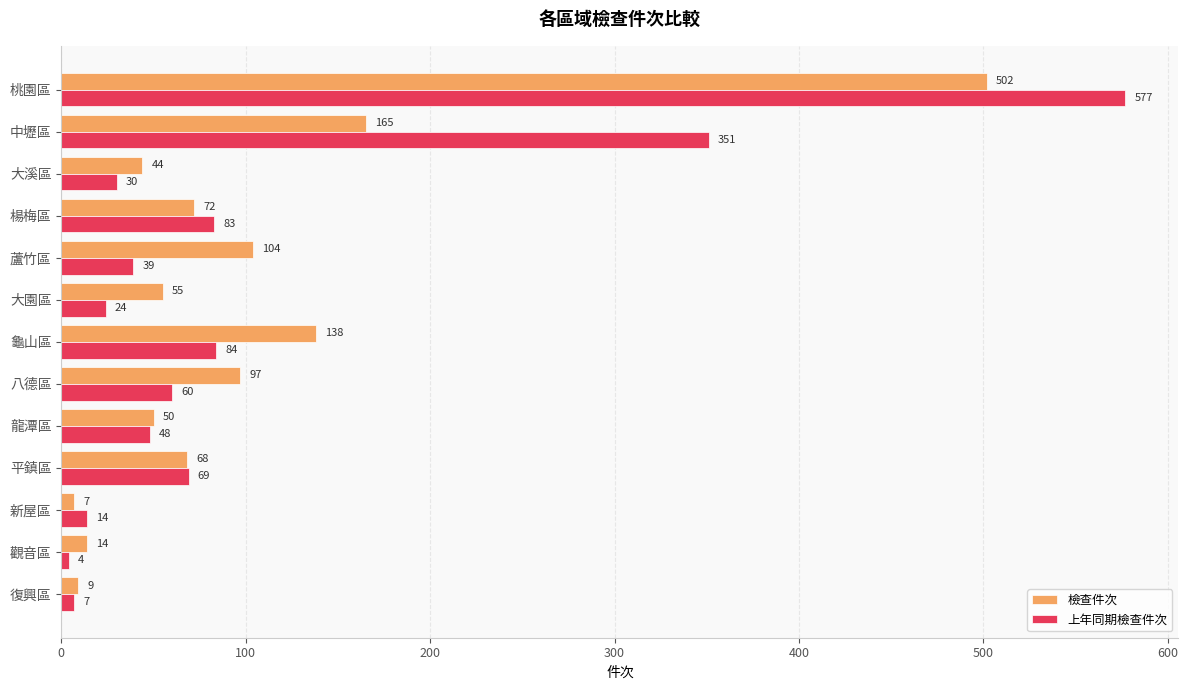

Is the value of 檢查件次 at 桃園區 greater than the value of 上年同期檢查件次 at 新屋區?

Yes